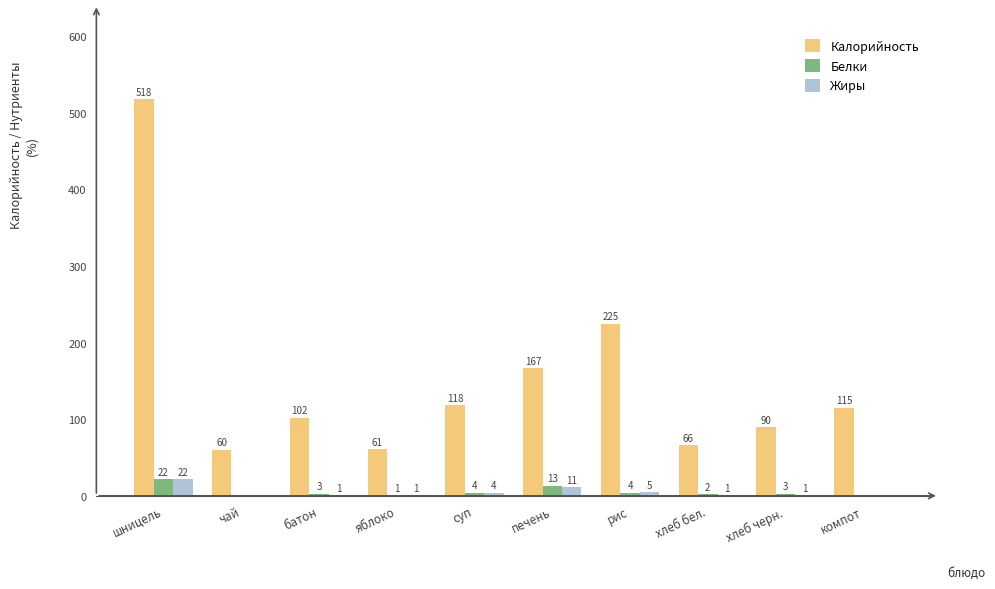

What is the sum of the Калорийность values at компот and хлеб черн.?

205